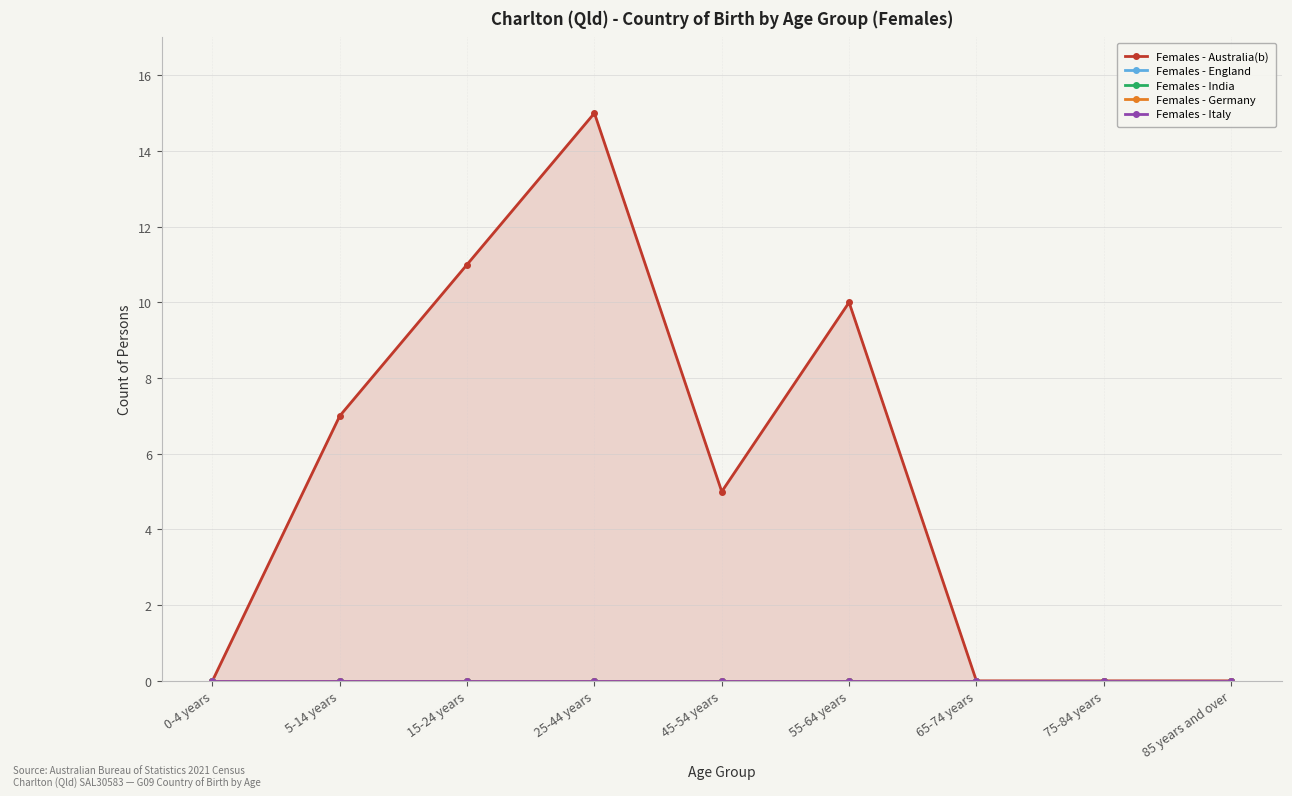

What position from the right is 0-4 years?

9